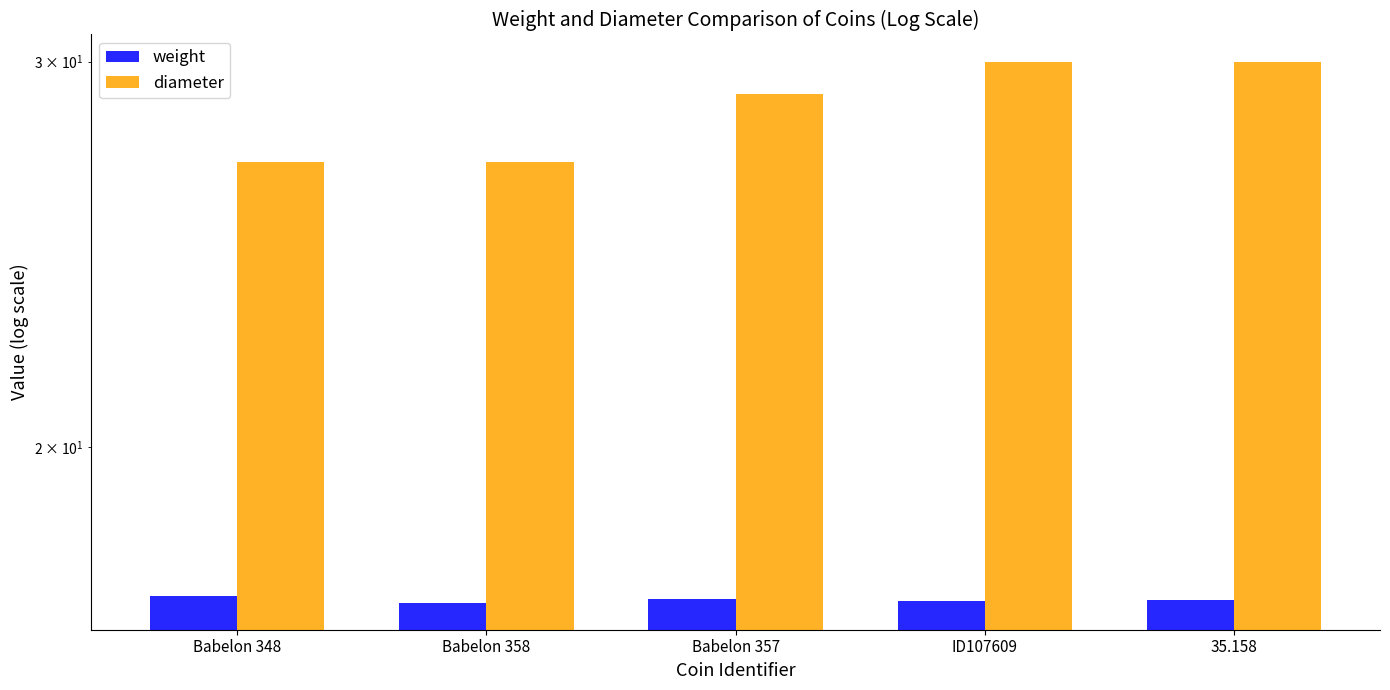

At which category is the sum across all series the highest?

35.158